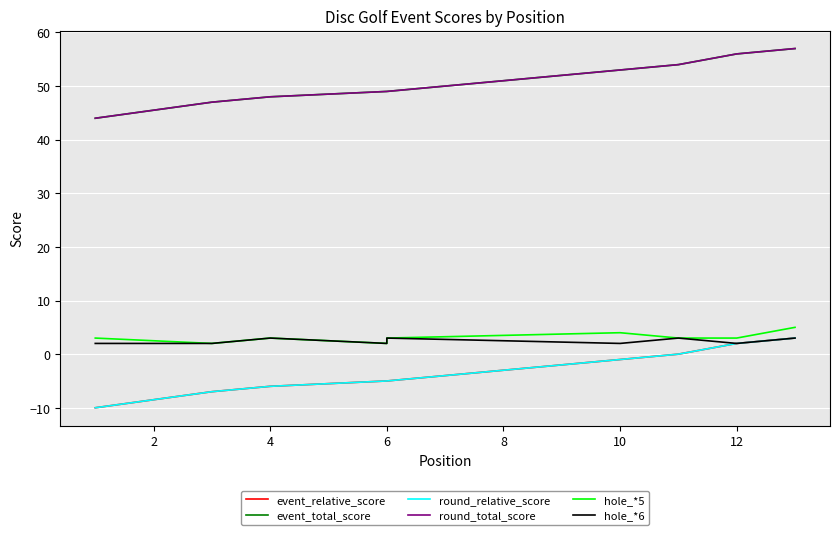

Which has a higher value, 6 or 12?

12